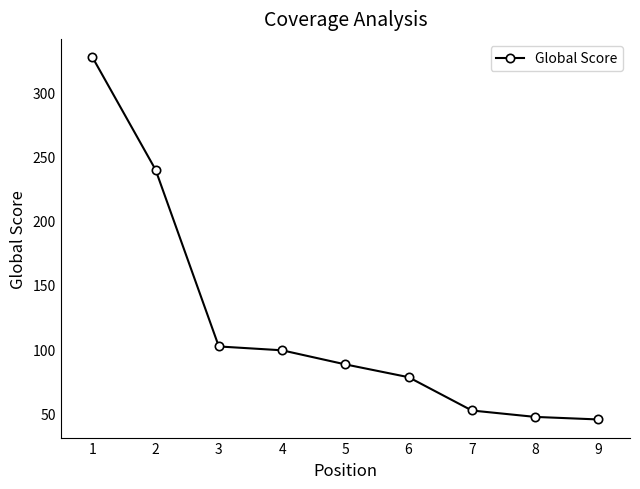

True or false: the data shows 24 at 3.

False